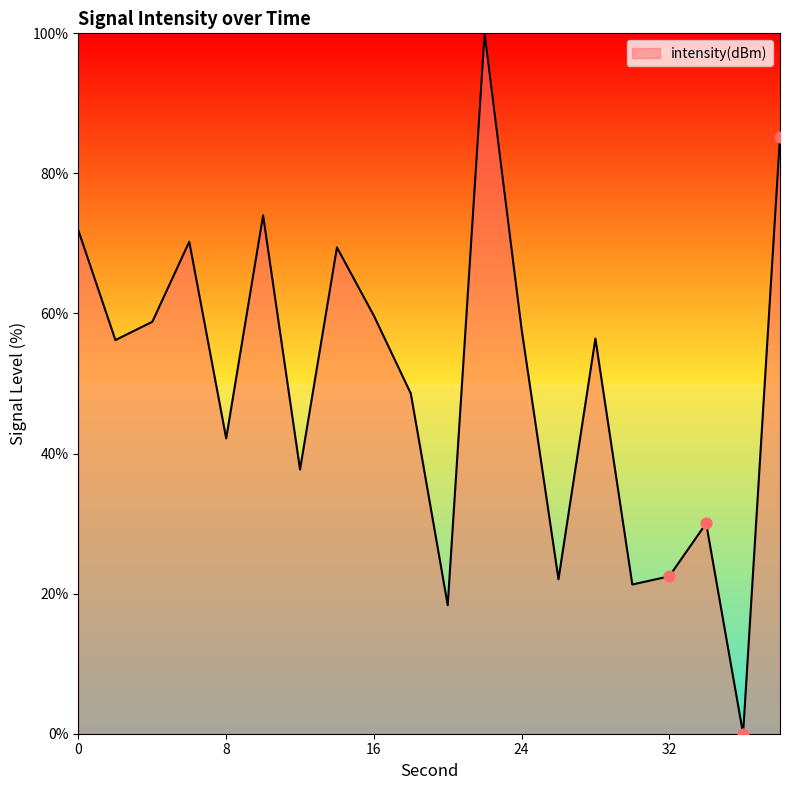

What is the greatest value displayed?

100.0